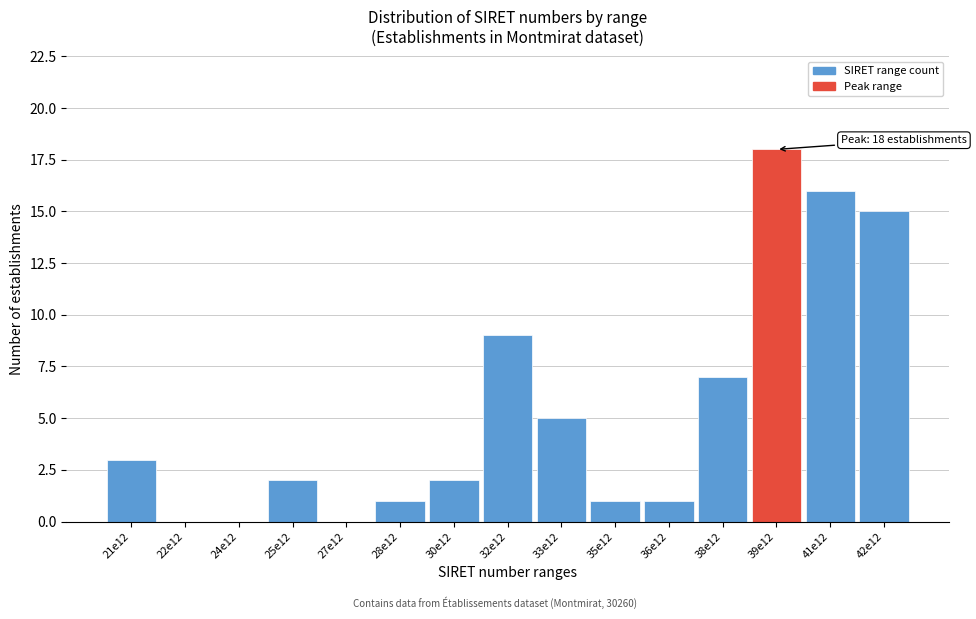

Reading right to left, what are all the values shown in this chart?

42e12=15	41e12=16	39e12=18	38e12=7	36e12=1	35e12=1	33e12=5	32e12=9	30e12=2	28e12=1	27e12=0	25e12=2	24e12=0	22e12=0	21e12=3